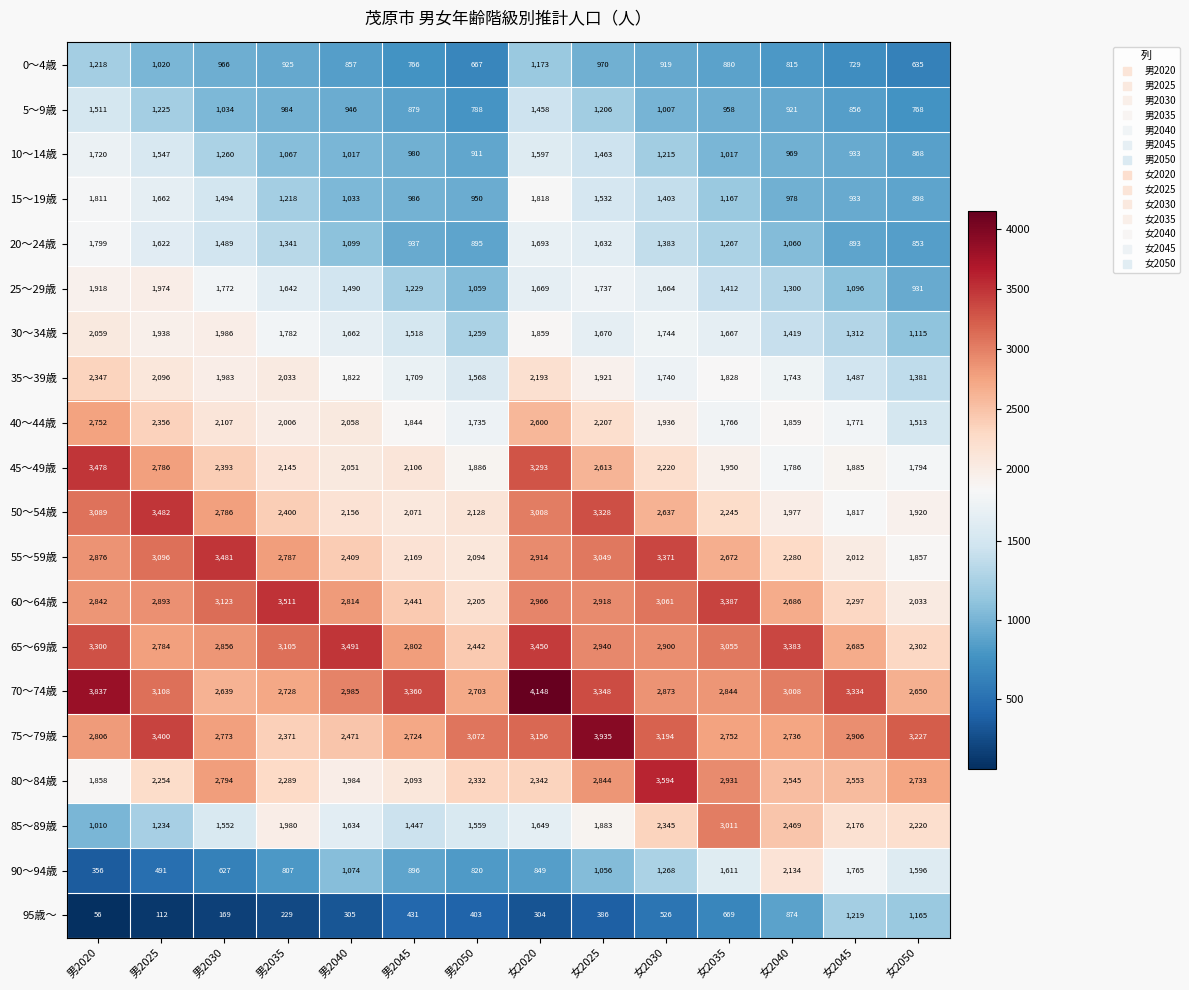

Which category has the lowest value across all series?

男2020